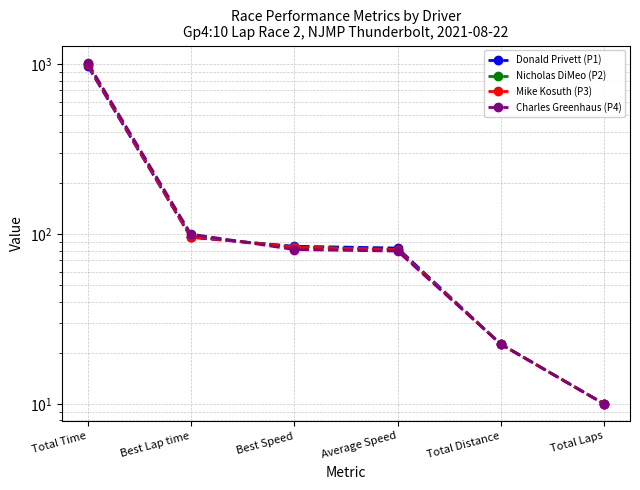

At which label does Nicholas DiMeo (P2) reach its peak?

Total Time